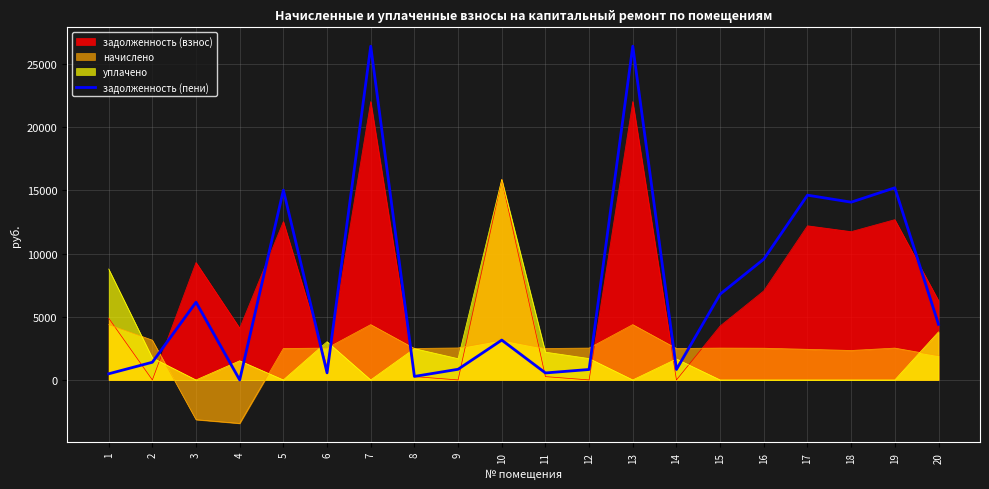

How many data points does each series have?

20